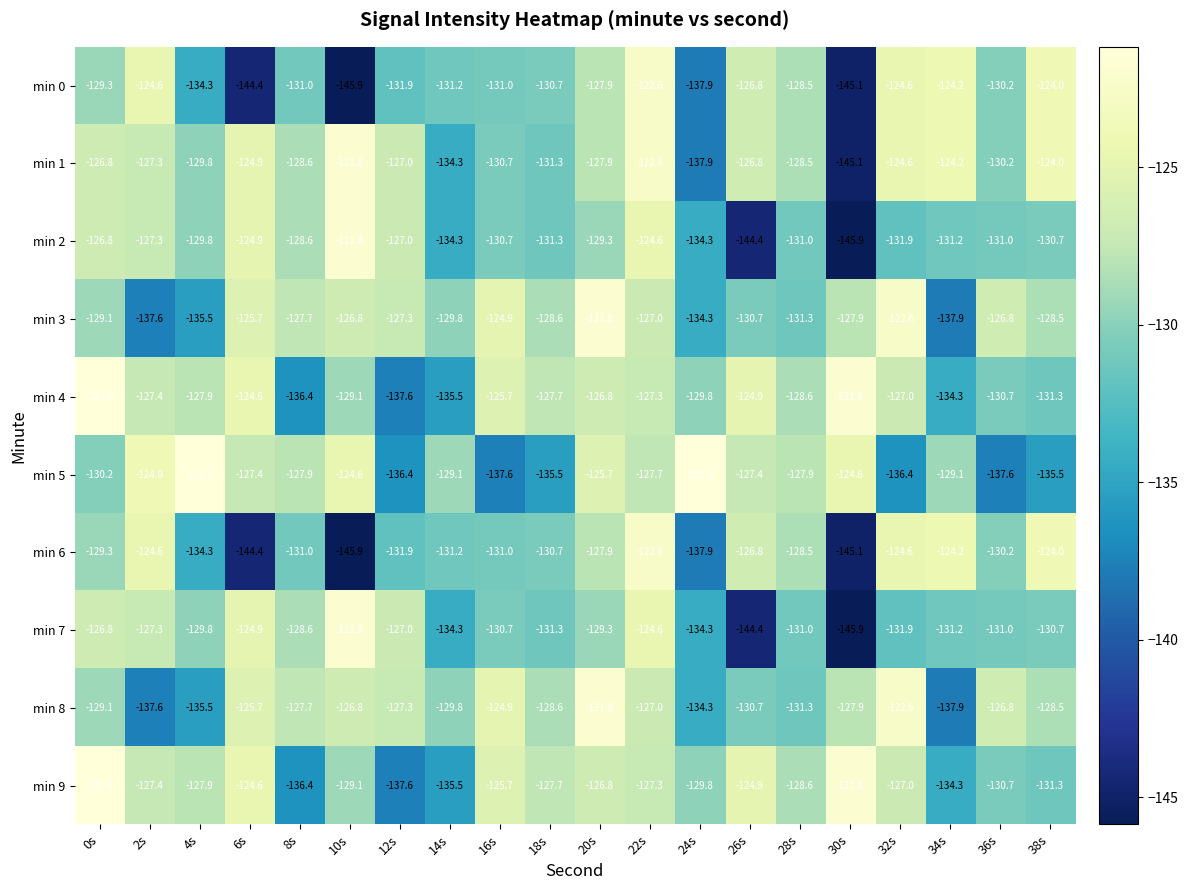

What is the smallest value displayed?

-145.9